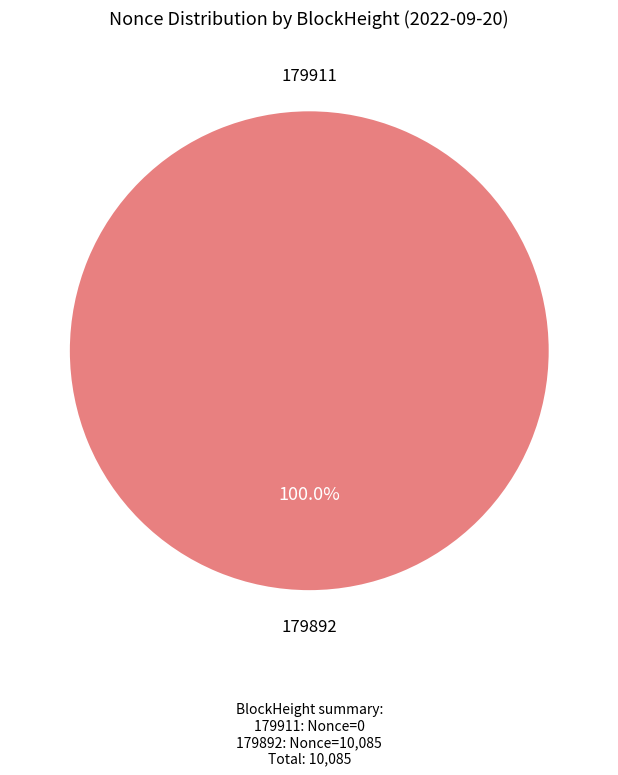

To the nearest percent, what is the difference between the 179892 and 179911 slice percentages?

100%